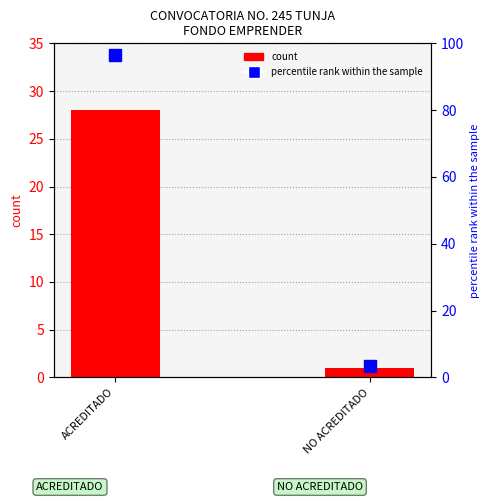

Are the bars grouped side by side (vs. stacked)?

Yes